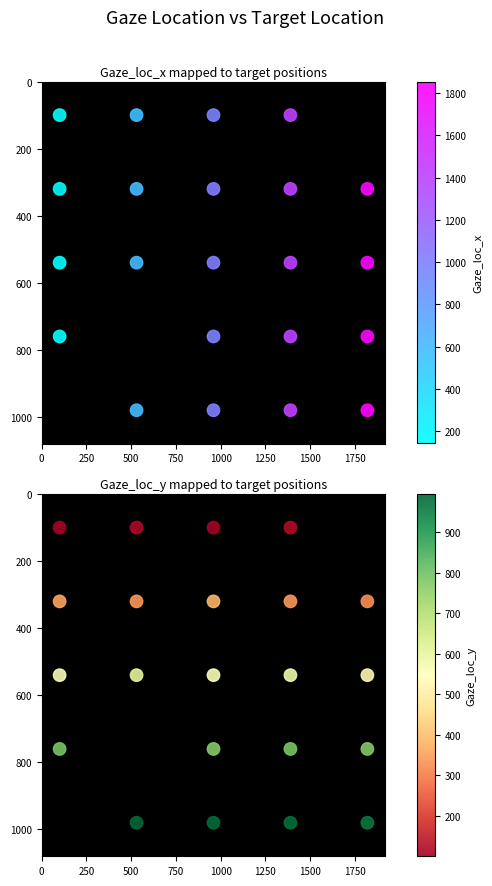

The Gaze_loc_y series shows 361 at 17. True or false?

False